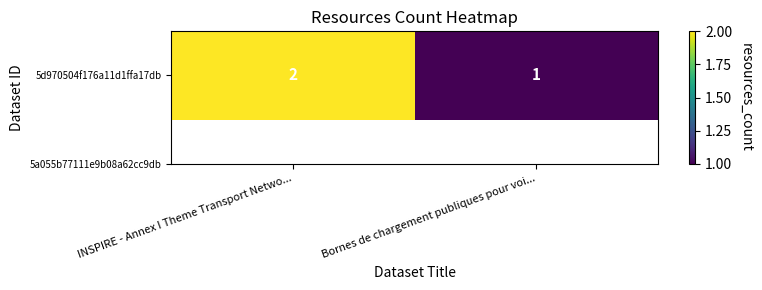

What is the difference between the maximum and minimum values?

1